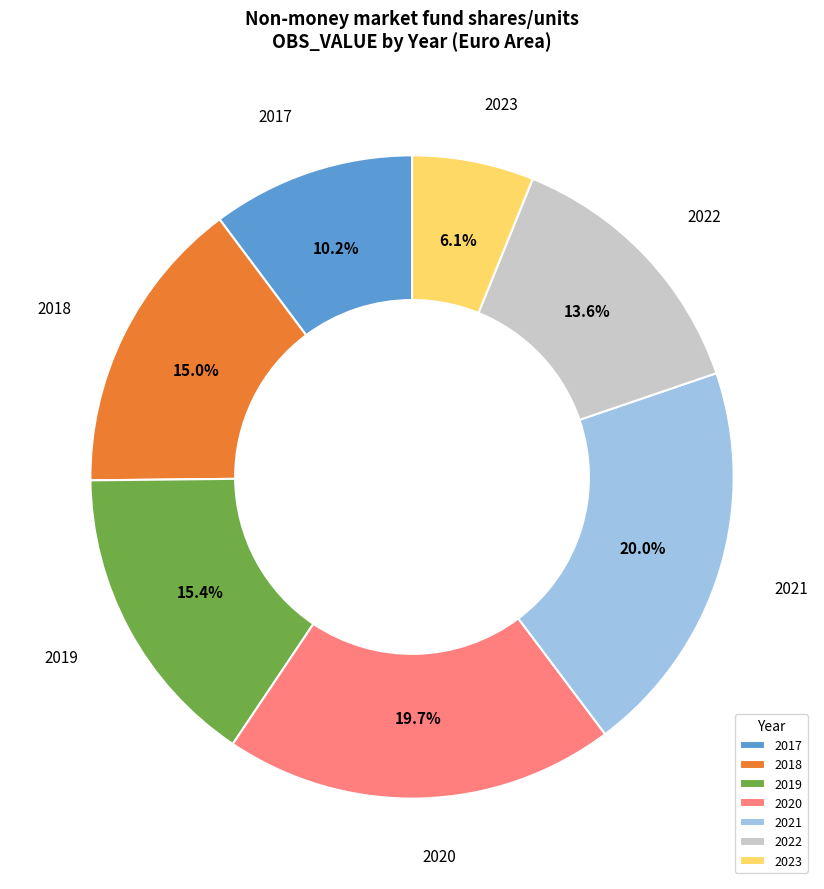

Which slice is the smallest?

2023